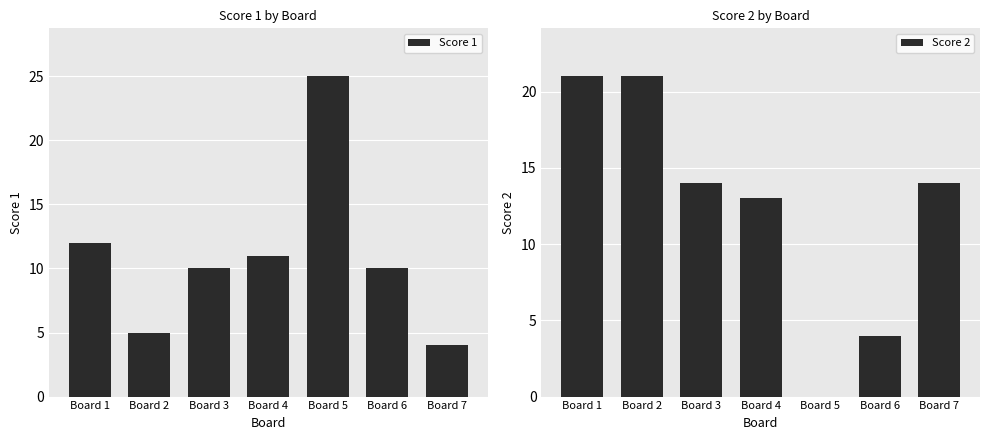

At which label does Score 1 reach its peak?

Board 5